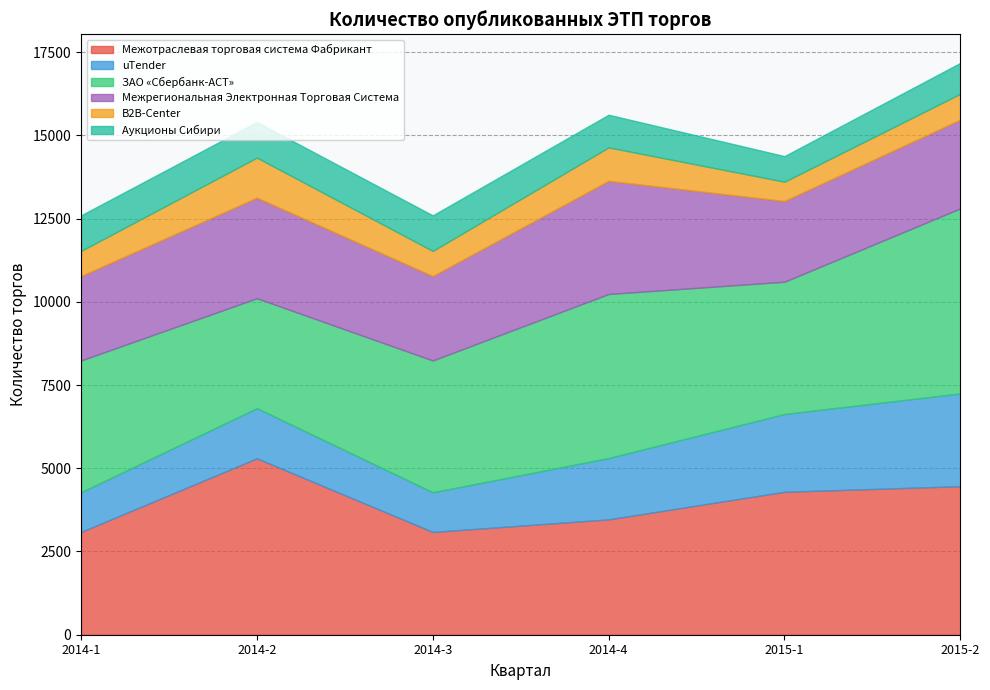

At which category does ЗАО «Сбербанк-АСТ» reach its first local peak?

2014-4